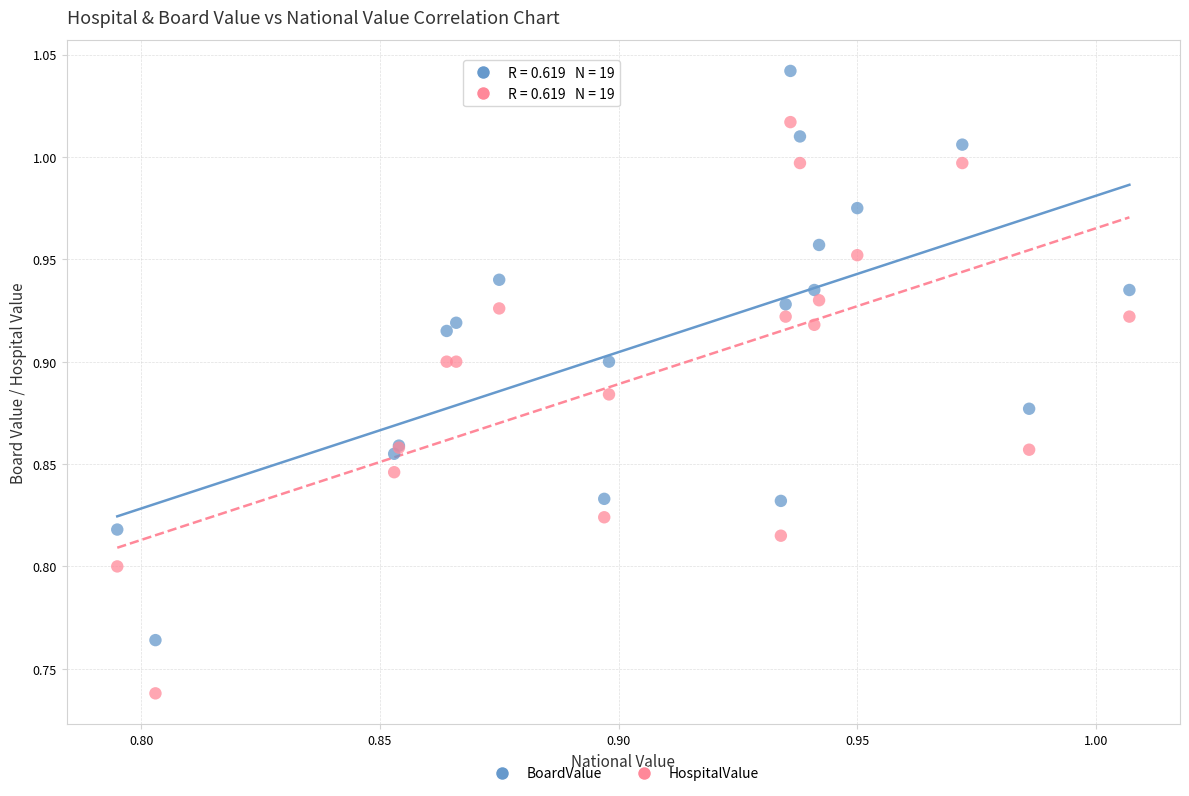

Which series contains the lowest Y value?

HospitalValue